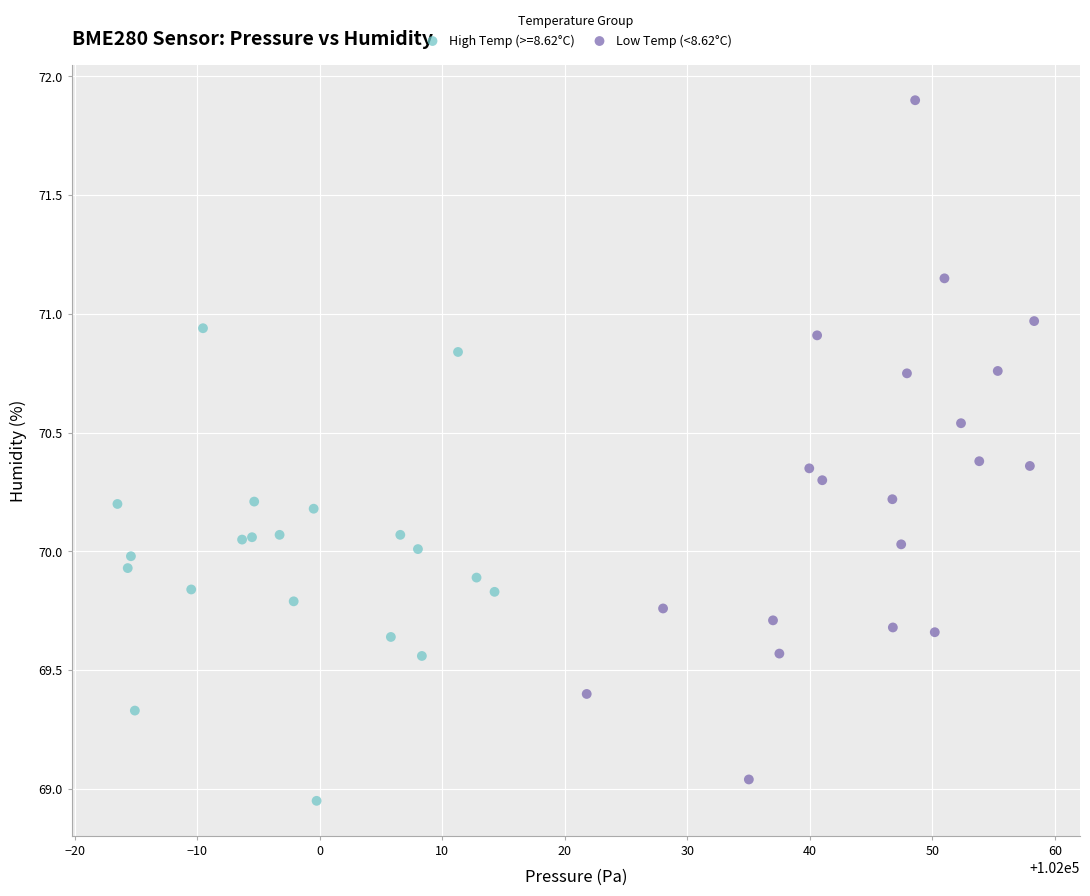

Which series reaches the maximum Y coordinate?

Low Temp (<8.62°C)